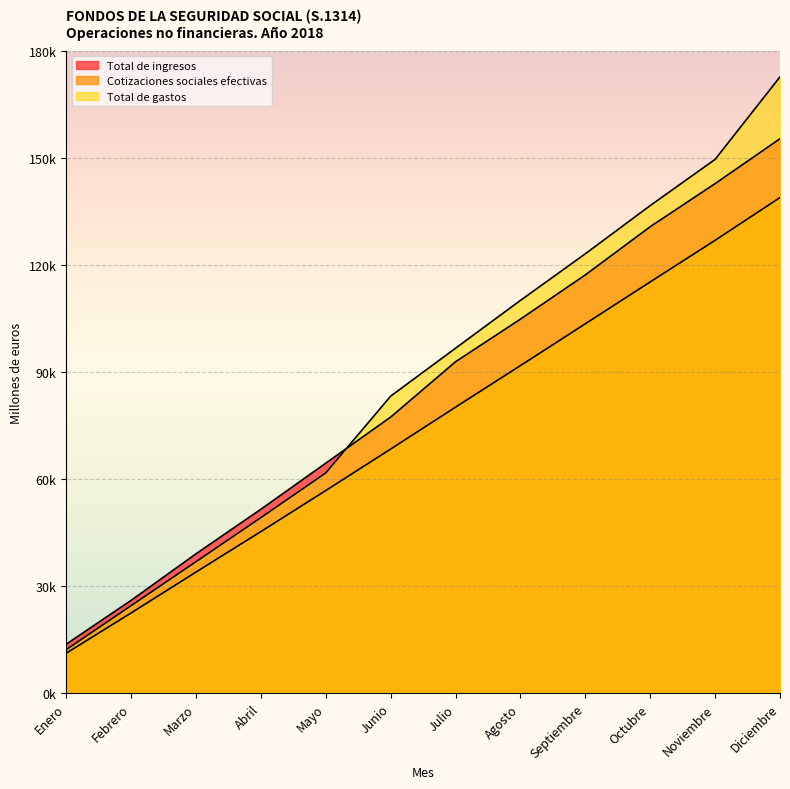

True or false: Cotizaciones sociales efectivas and Total de ingresos intersect in this chart.

False